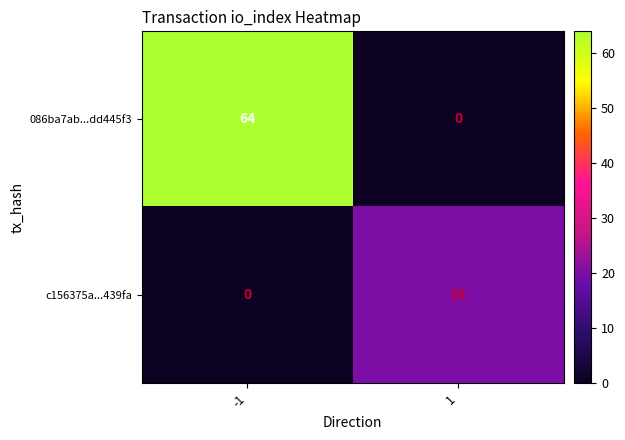

At which category is the sum across all series the highest?

-1